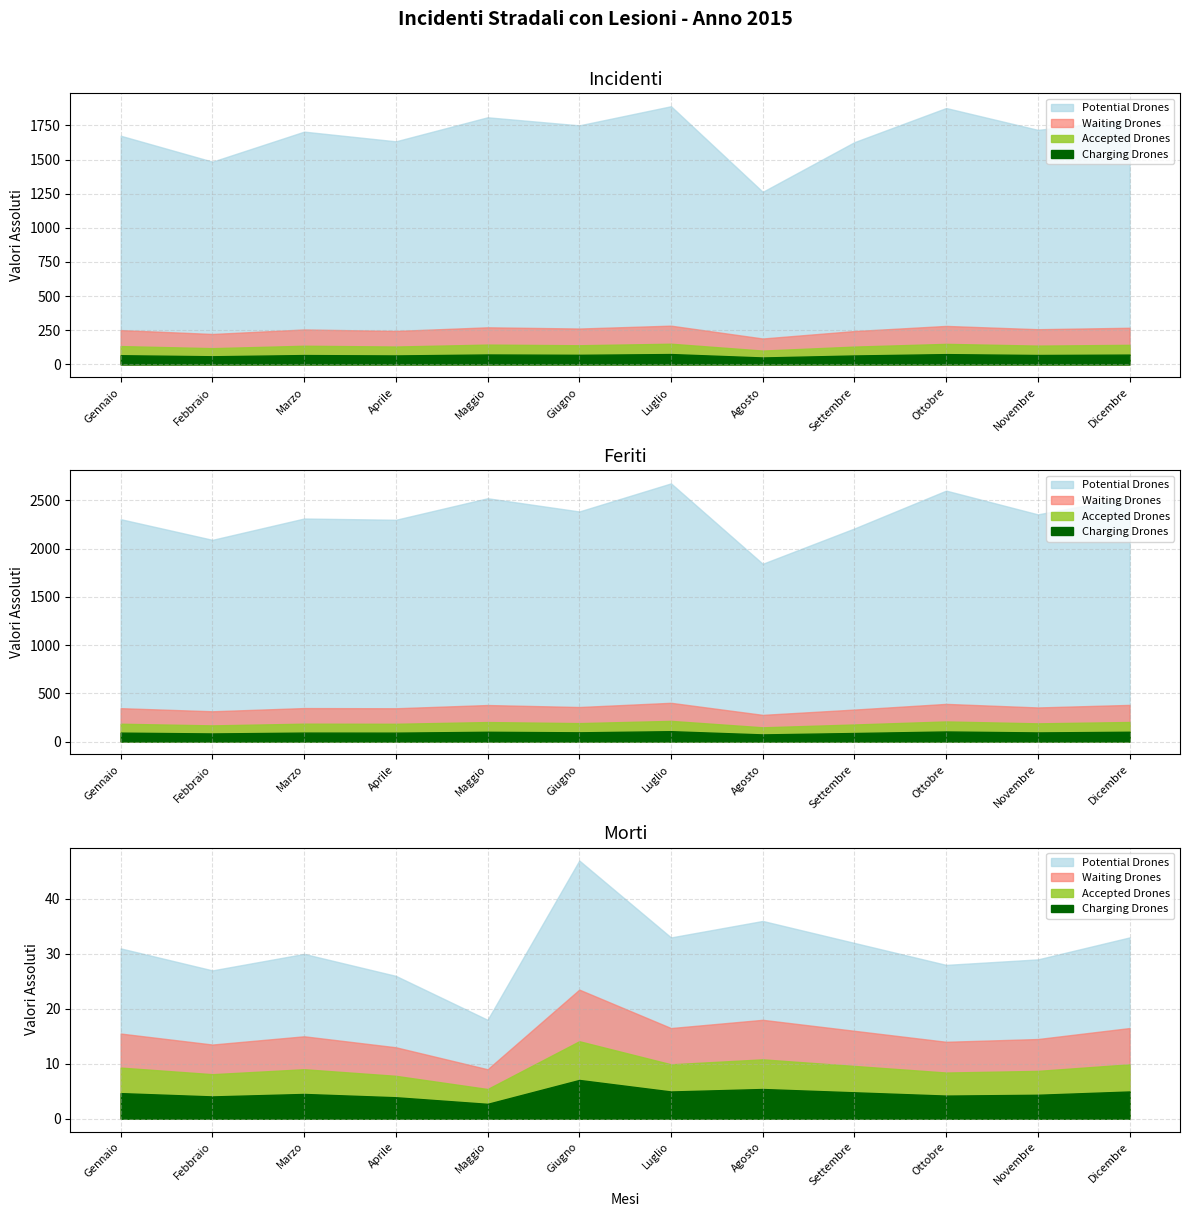

What is the maximum value for Incidenti?

1891